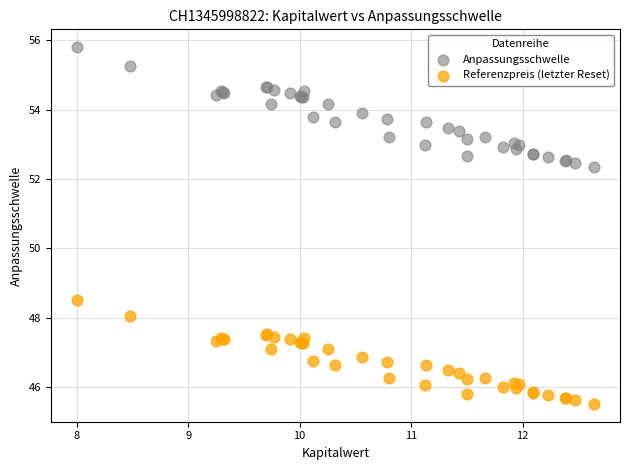

Across all series, what Y value is closest to 50?

48.5